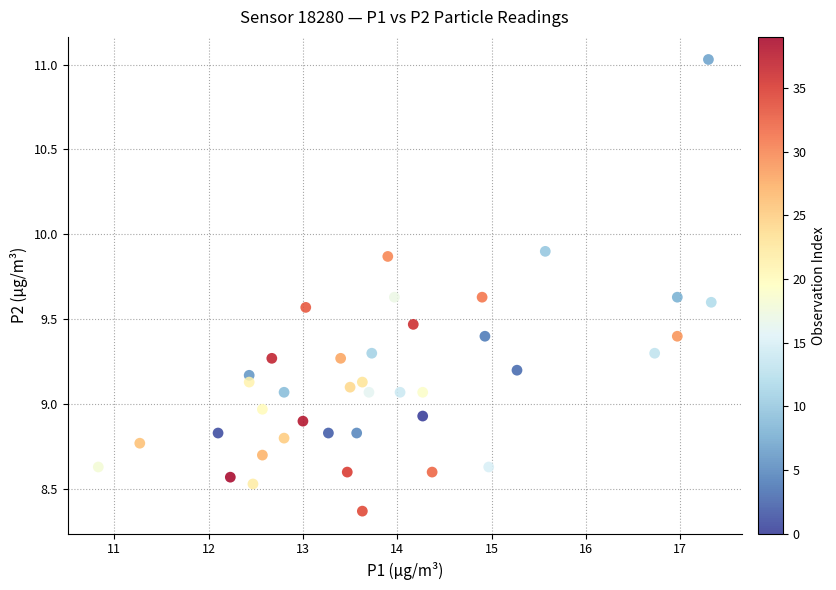

What is the range of X values (max minus min)?

6.5